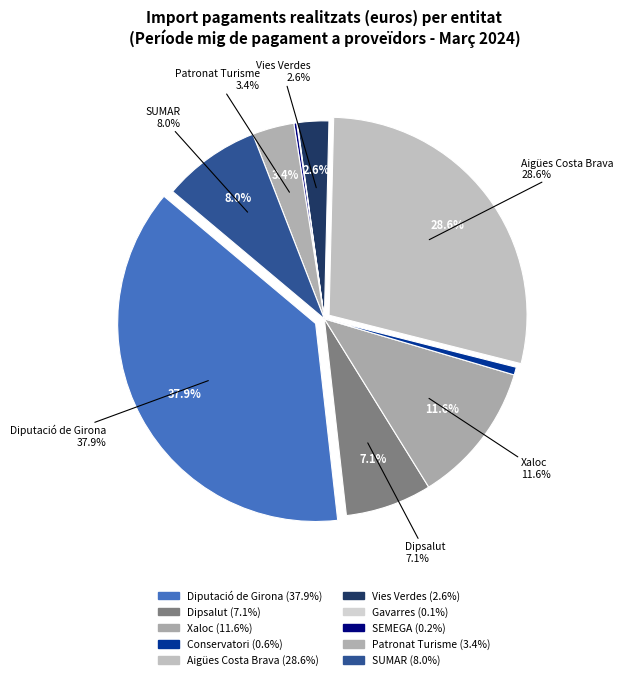

Is it true that Diputació de Girona is 23% of the pie?

False